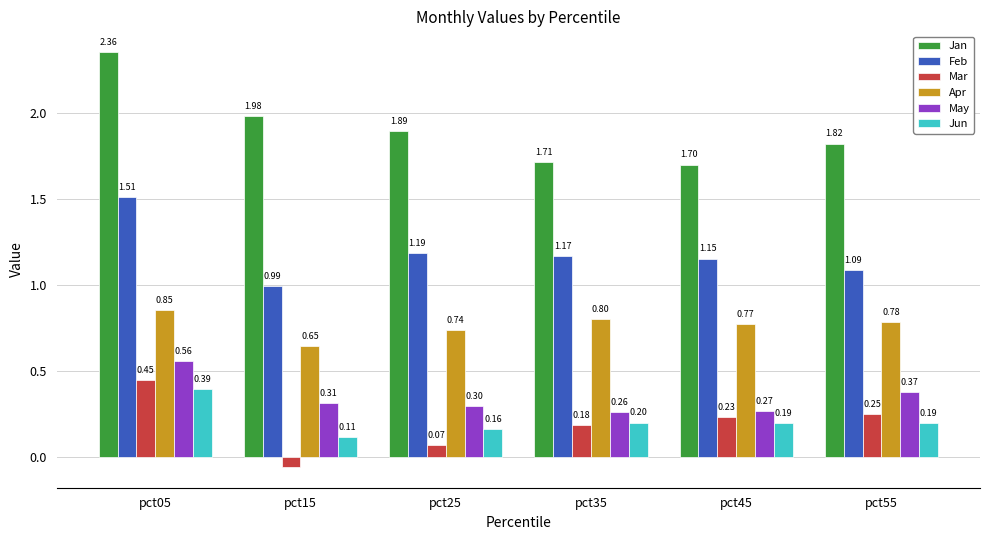

Which series has the widest spread of values?

Jan